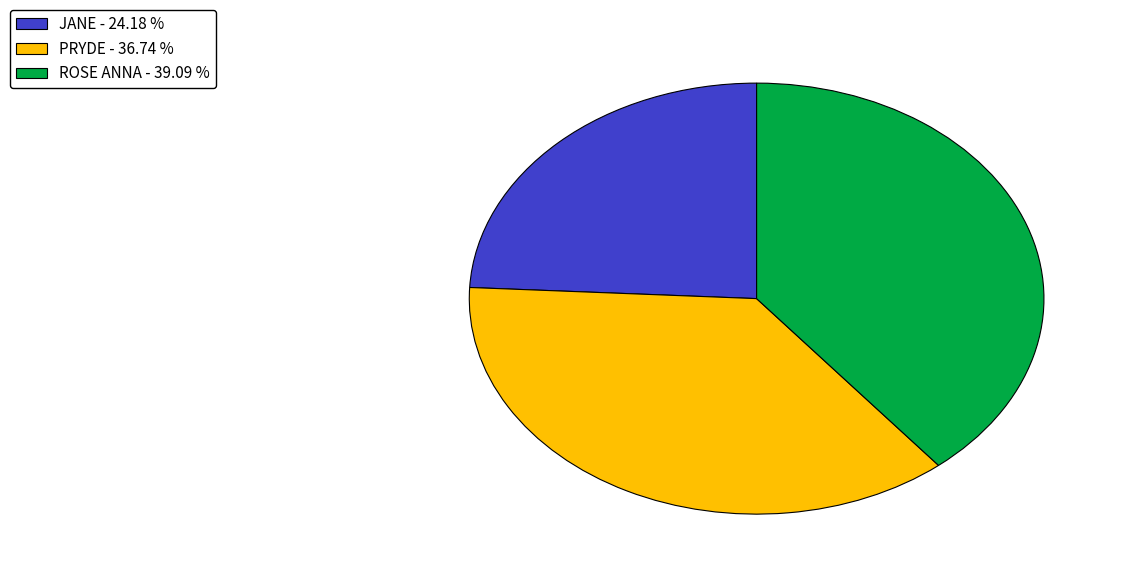

What is the smallest slice in the pie chart?

JANE